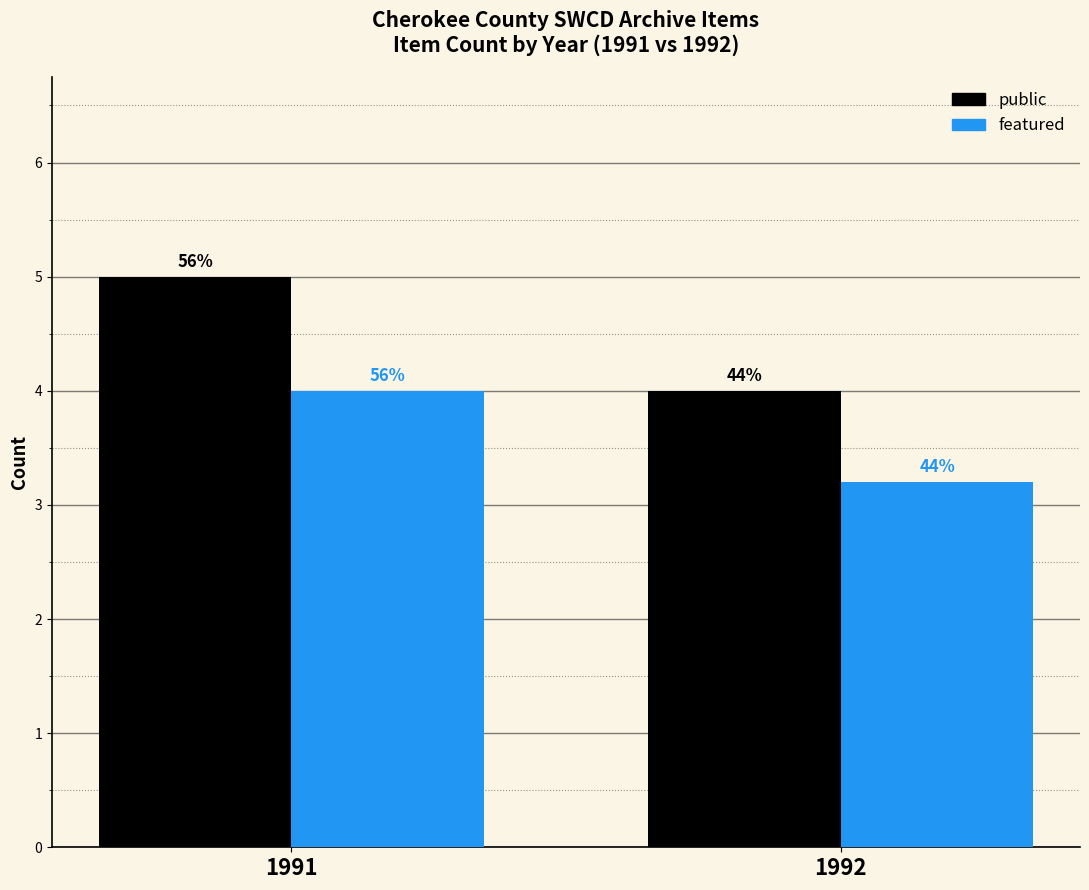

True or false: featured has a value of 2.3 at 1991.

False